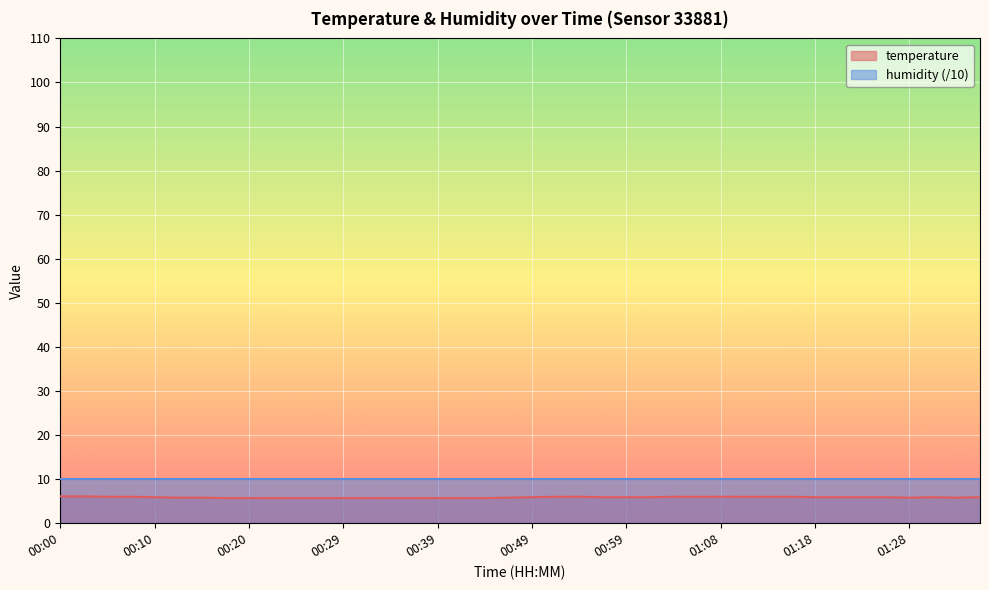

List the labels in order of value, largest first.

00:00, 00:03, 00:05, 00:08, 00:51, 00:54, 01:03, 01:06, 01:08, 01:11, 01:13, 01:16, 00:10, 00:49, 00:56, 00:59, 01:01, 01:18, 01:21, 01:23, 01:25, 01:30, 01:35, 00:12, 00:15, 00:46, 01:28, 01:33, 00:17, 00:20, 00:22, 00:25, 00:27, 00:29, 00:32, 00:34, 00:37, 00:39, 00:42, 00:44